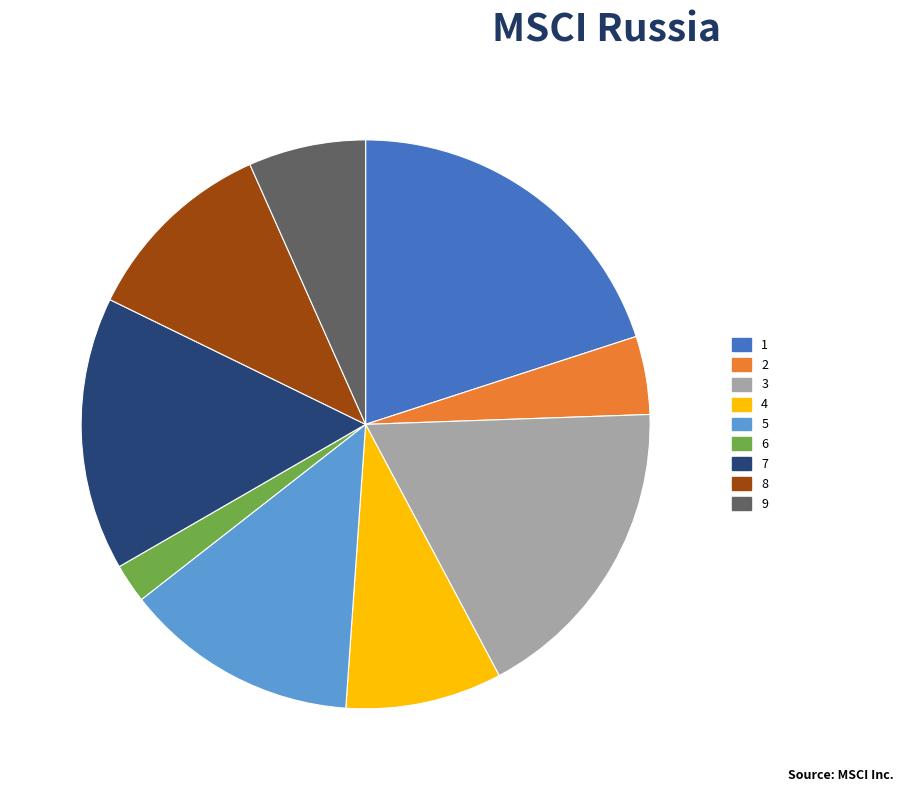

Do 5 and 3 together represent more than half of the pie?

No